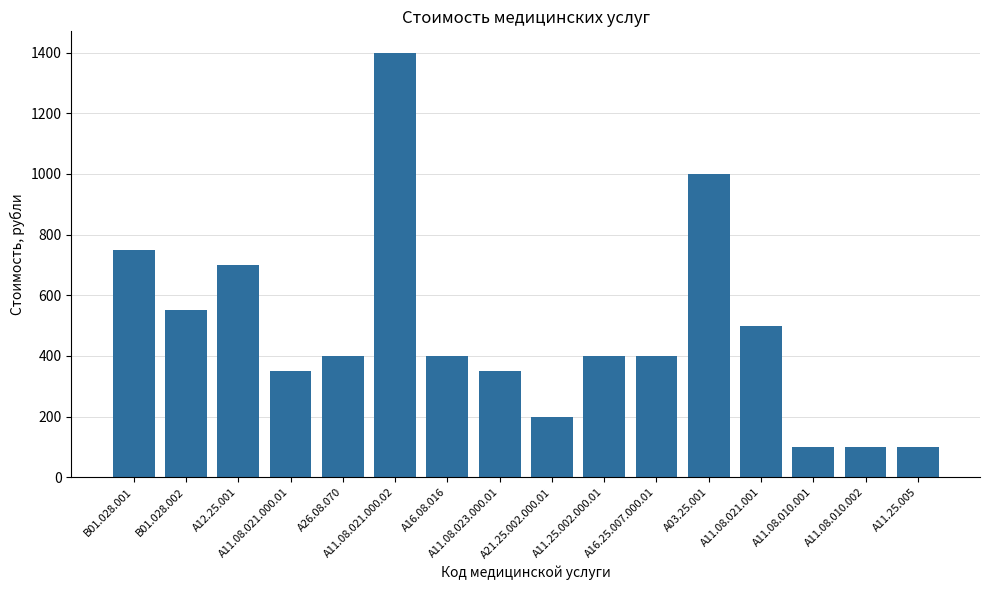

What is the value of the 15th bar from the left?

100